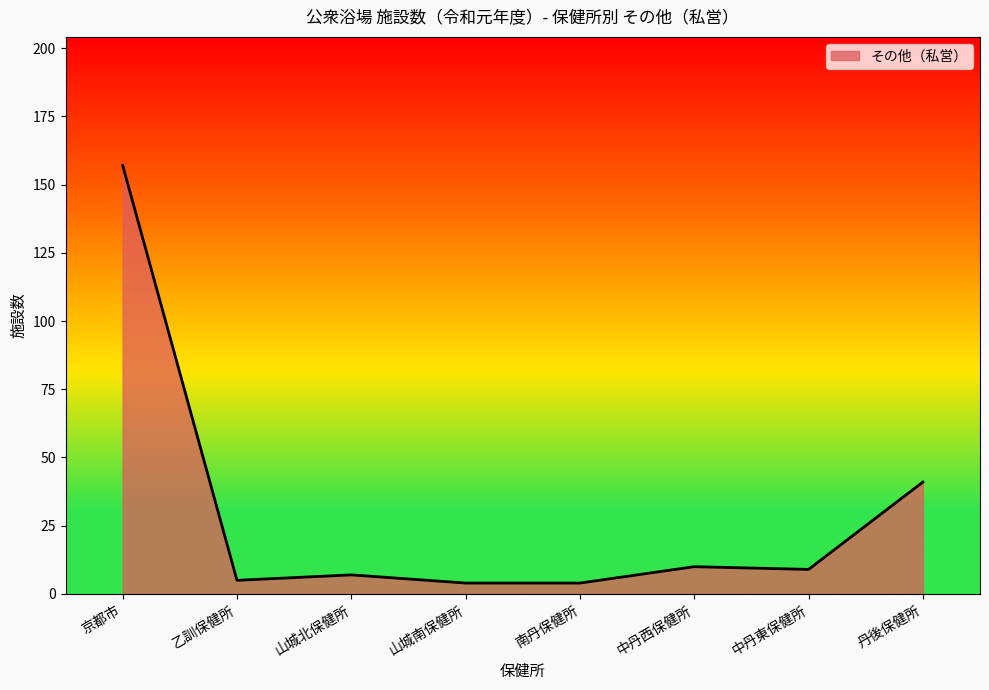

True or false: the data shows 9 at 中丹東保健所.

True